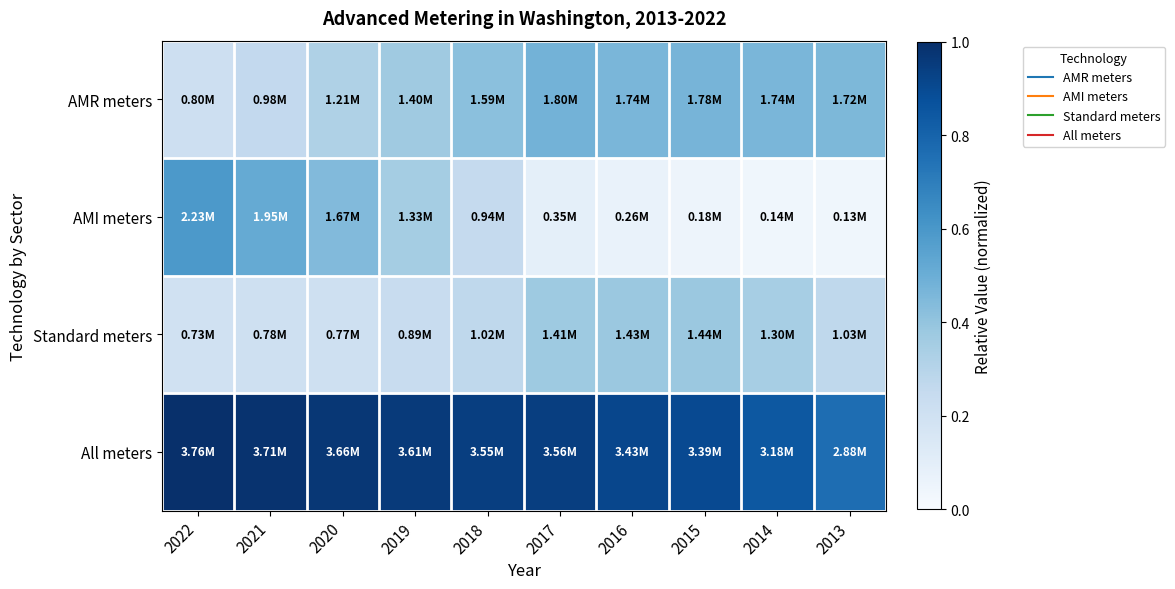

Count the number of categories in the chart.

10